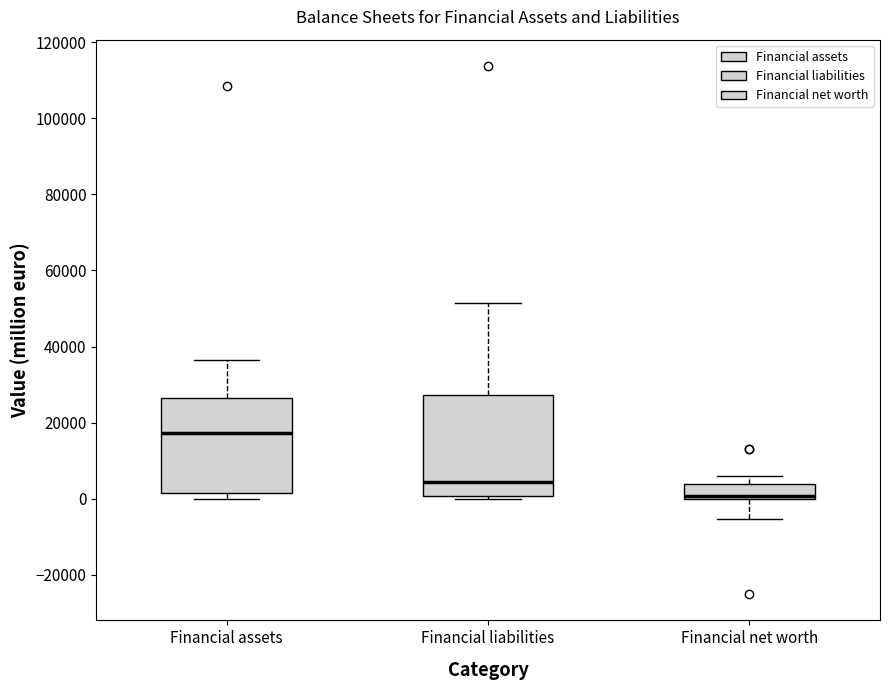

Reading left to right, read every box against the y-axis: the position of its median line, the range the box covers, and the ends of its whiskers. The values are not printed on the chart, so give them approximately, as read against the axis.

Financial assets: median 18000, box 2000 to 26000, whiskers 0 to 36000
Financial liabilities: median 4000, box 0 to 28000, whiskers 0 (just below the box's lower edge) to 52000
Financial net worth: median 0 (just above the box's lower edge), box 0 to 4000, whiskers -6000 to 6000